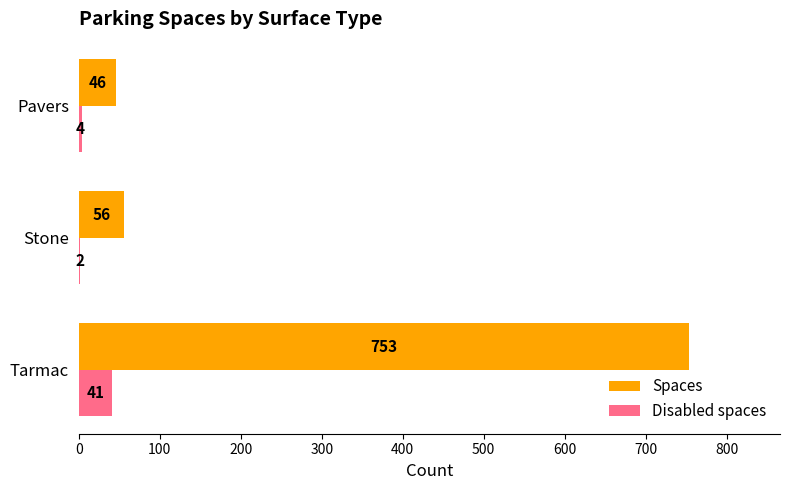

What is the total value across all series at Stone?

58